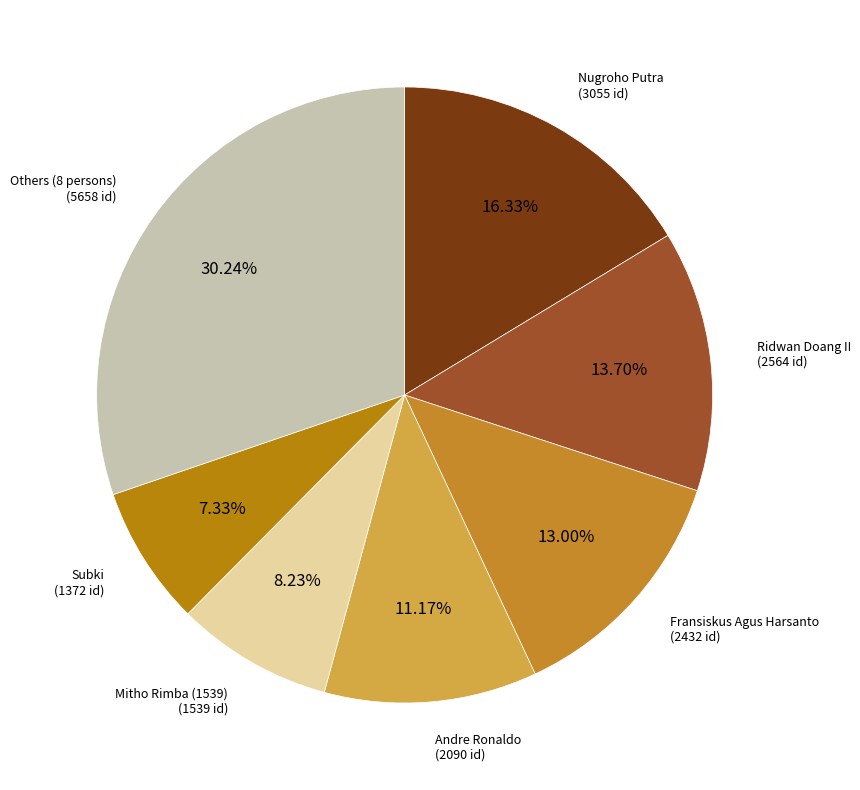

Count the number of slices in the pie.

7